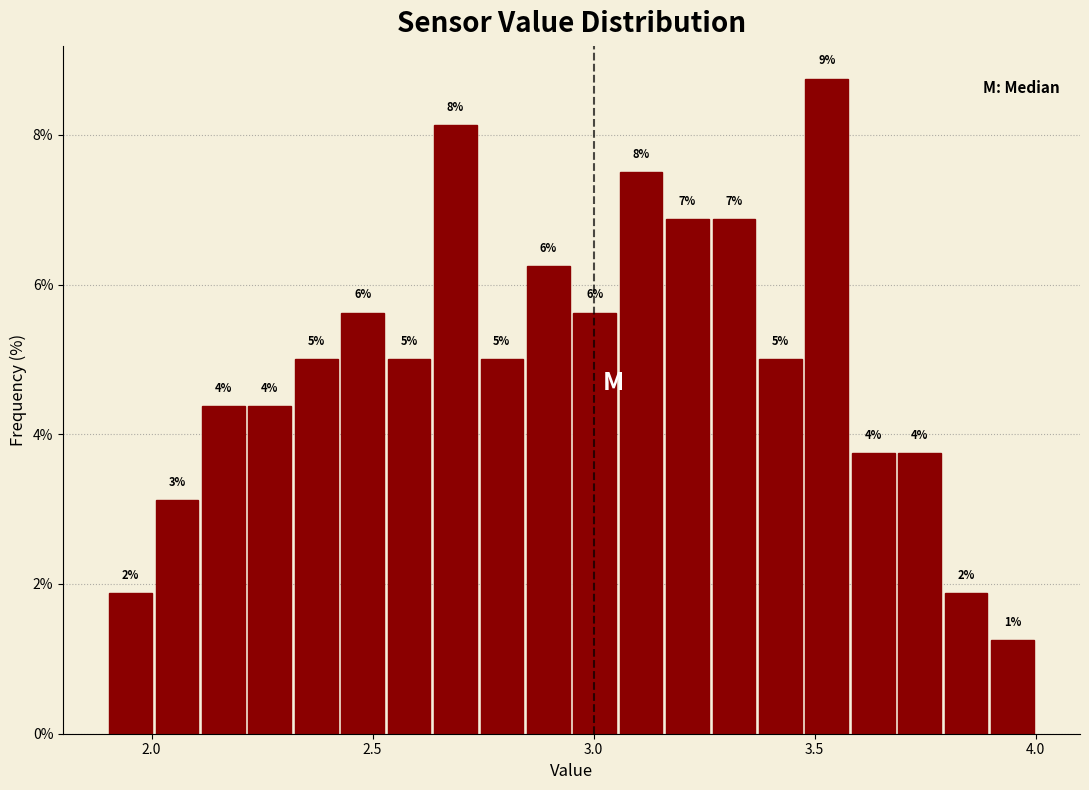

Read against the x-axis, roughly where is the centre of the tallest bar?

3.55